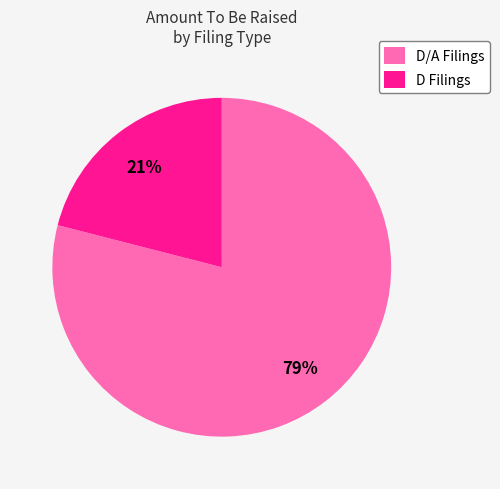

To the nearest percent, what is the average slice percentage?

50%